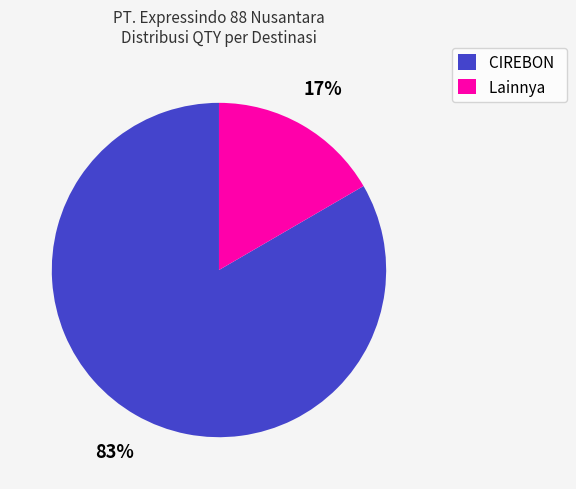

Rank the categories by value from highest to lowest.

CIREBON, Lainnya